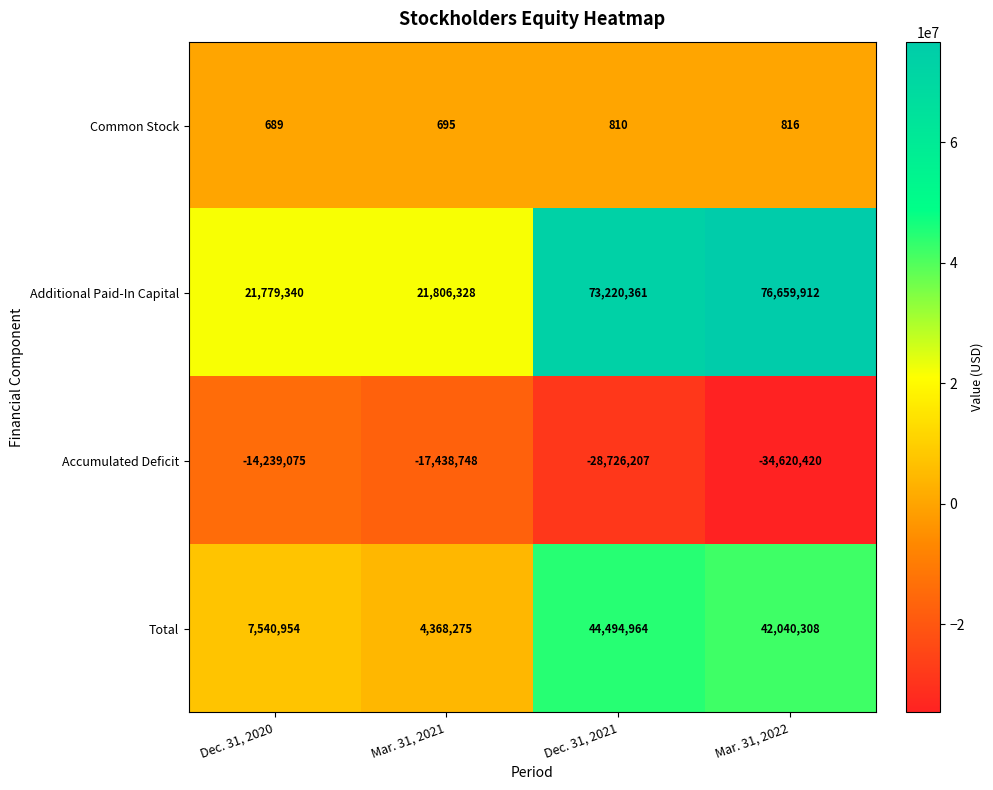

Reading right to left, transcribe all the data shown in this chart.

Common Stock: 816	810	695	689
Additional Paid-In Capital: 76659912	73220361	21806328	21779340
Accumulated Deficit: -34620420	-28726207	-17438748	-14239075
Total: 42040308	44494964	4368275	7540954